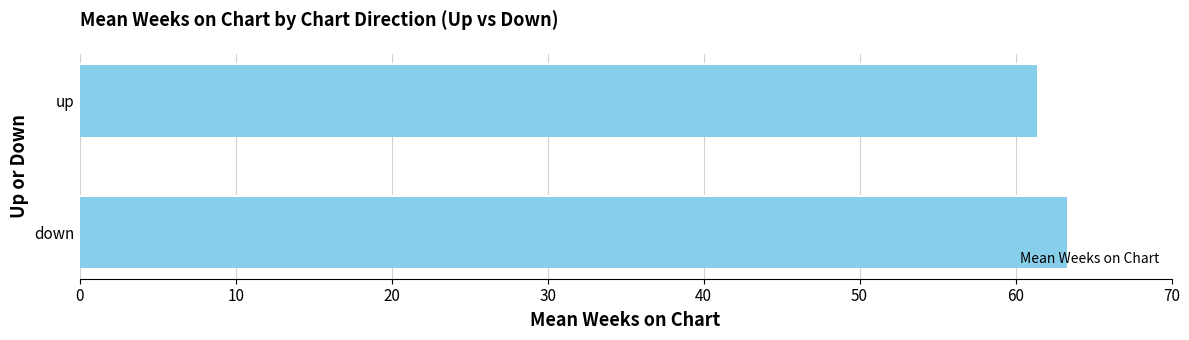

Reading bottom to top, list all the values displayed in this chart.

63.3	61.4